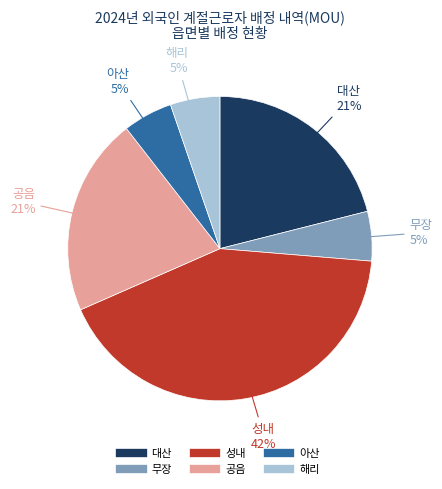

To the nearest percent, what is the combined percentage of 해리 and 성내?

47%